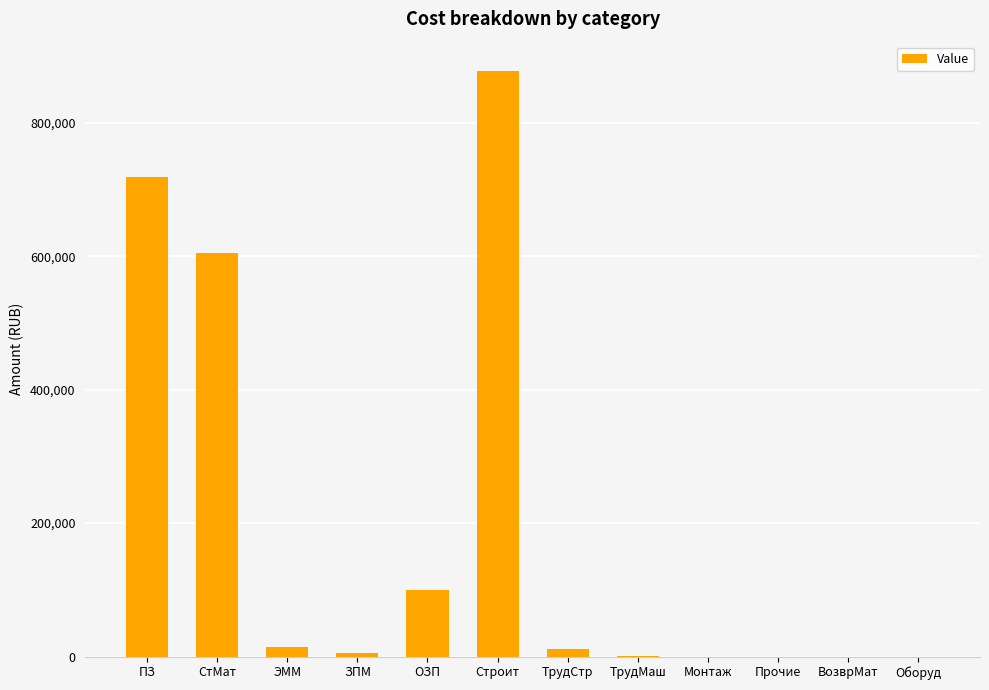

True or false: the data shows 1132047.1 at ПЗ.

False